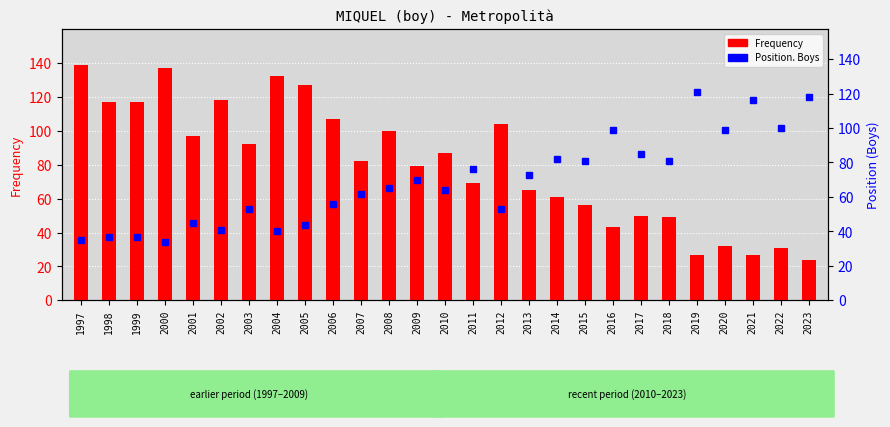

Reading left to right, extract all data points from this chart.

Frequency: 1997=139	1998=117	1999=117	2000=137	2001=97	2002=118	2003=92	2004=132	2005=127	2006=107	2007=82	2008=100	2009=79	2010=87	2011=69	2012=104	2013=65	2014=61	2015=56	2016=43	2017=50	2018=49	2019=27	2020=32	2021=27	2022=31	2023=24
Position. Boys: 1997=35	1998=37	1999=37	2000=34	2001=45	2002=41	2003=53	2004=40	2005=44	2006=56	2007=62	2008=65	2009=70	2010=64	2011=76	2012=53	2013=73	2014=82	2015=81	2016=99	2017=85	2018=81	2019=121	2020=99	2021=116	2022=100	2023=118